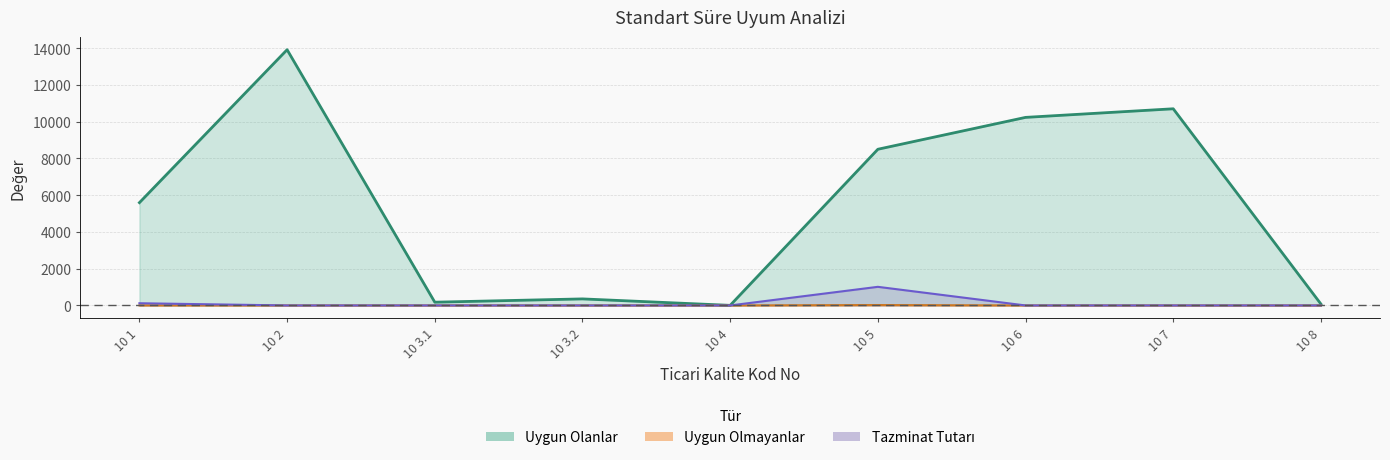

What is the label of the 4th point from the left?

10 3.2